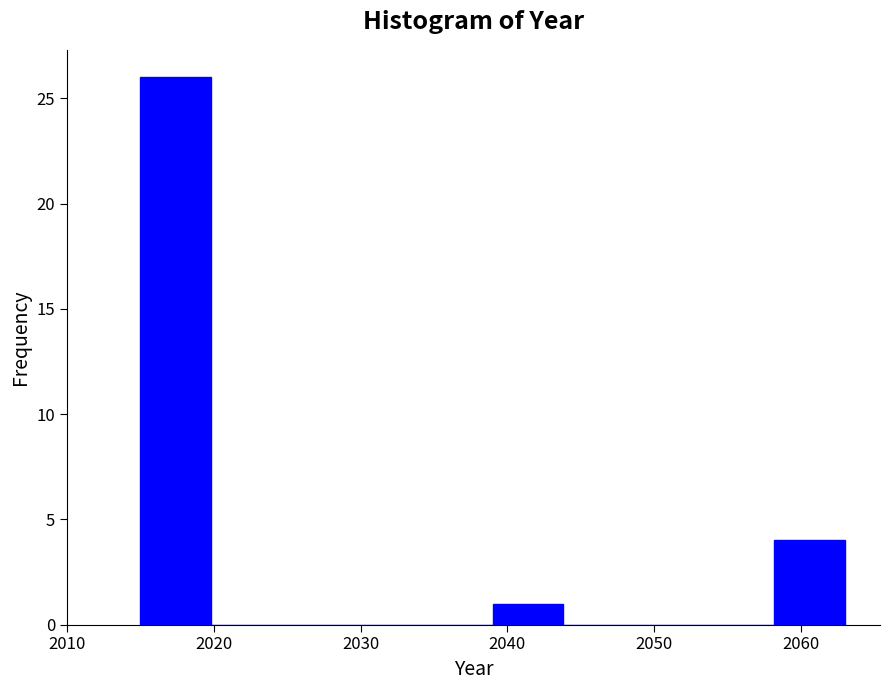

Reading left to right, transcribe this chart: for each bar, give the range it covers on the x-axis and its height. Neither the bar edges nor the heights are printed on the chart, so give them approximately, as read against the axes.

2015.0 to 2019.8: 26
2019.8 to 2024.6: 0
2024.6 to 2029.4: 0
2029.4 to 2034.2: 0
2034.2 to 2039.0: 0
2039.0 to 2043.8: 1
2043.8 to 2048.6: 0
2048.6 to 2053.4: 0
2053.4 to 2058.2: 0
2058.2 to 2063.0: 4